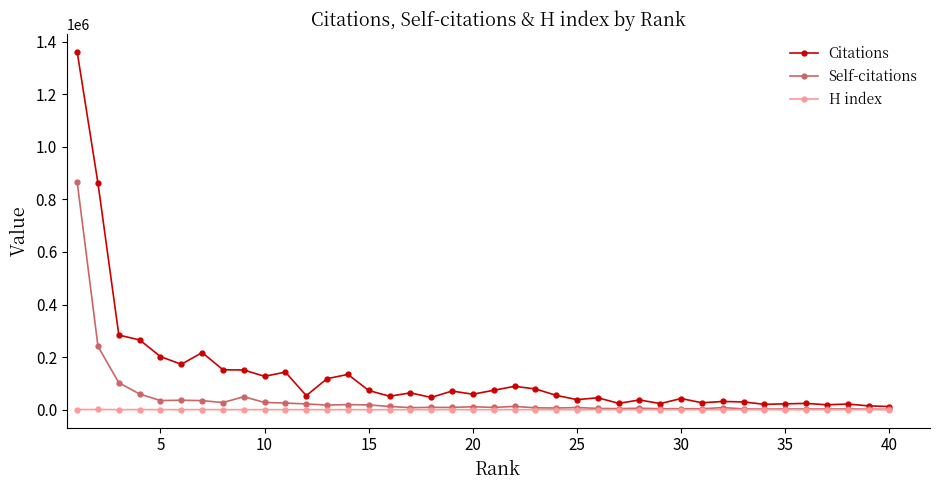

Which series has the largest total across all categories?

Citations